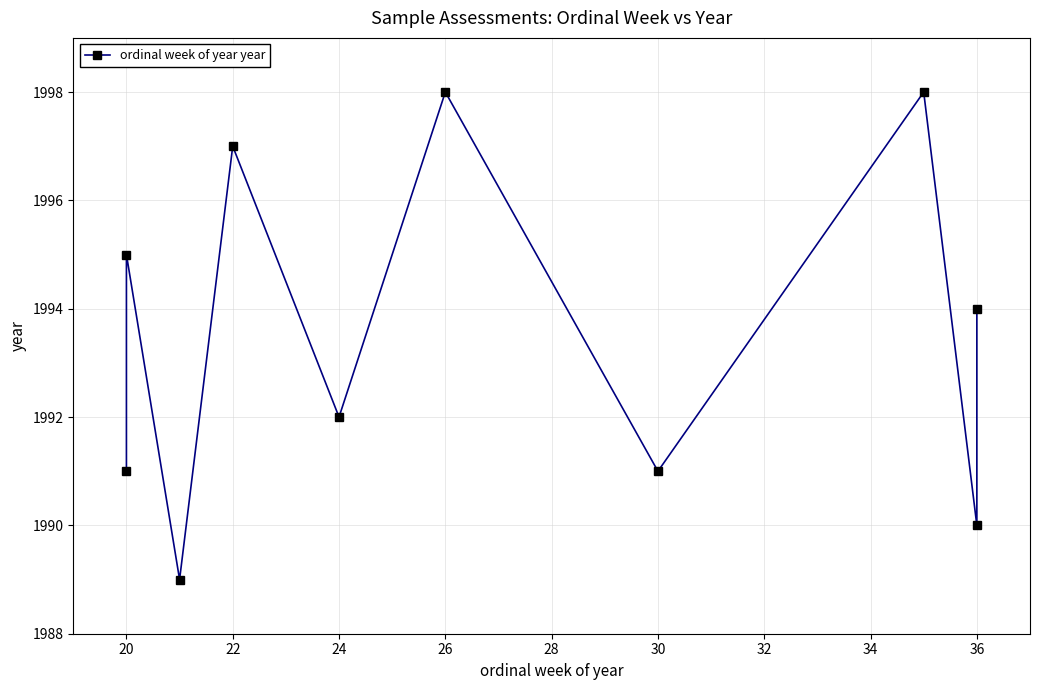

At which category does the data reach its first local peak?

20